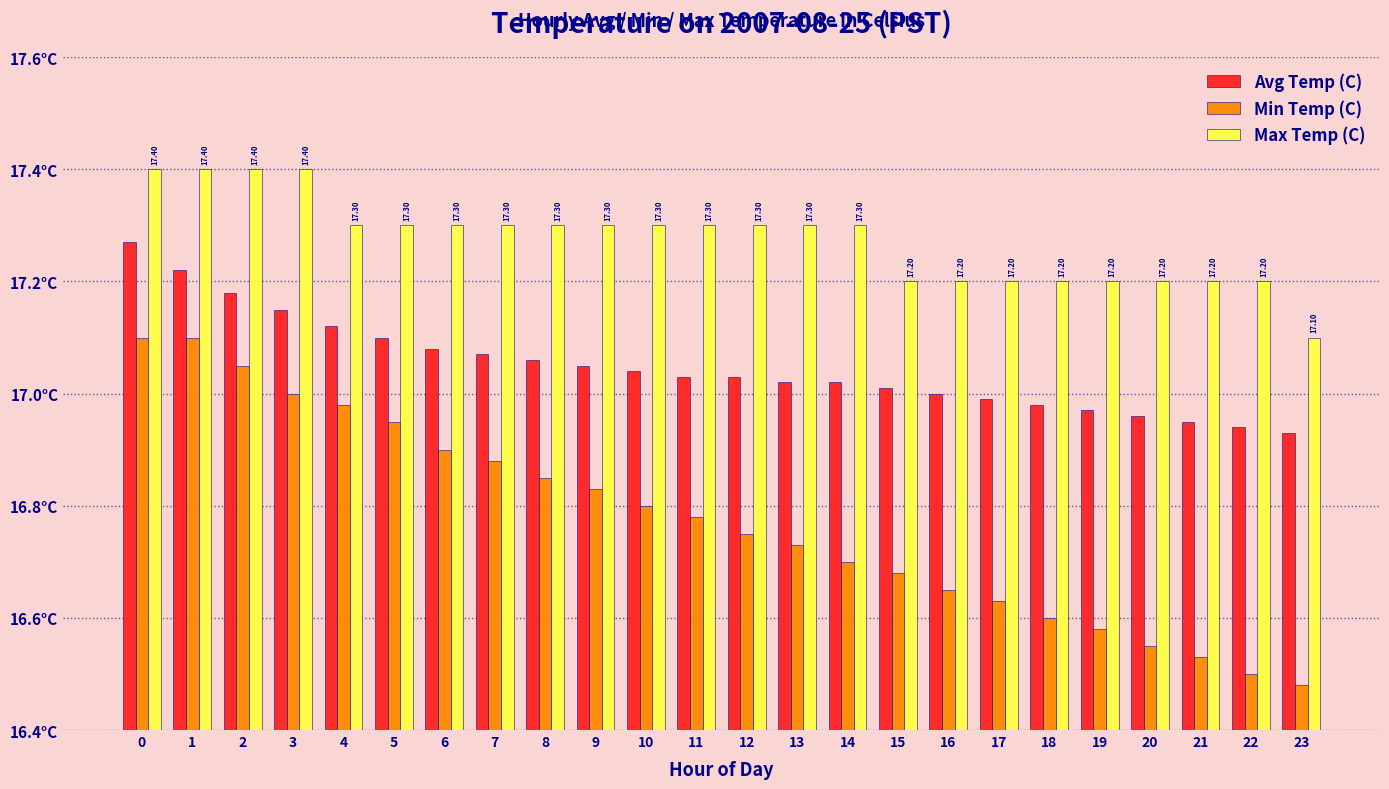

What is the difference between the maximum and minimum values in the Min Temp (C) series?

0.6